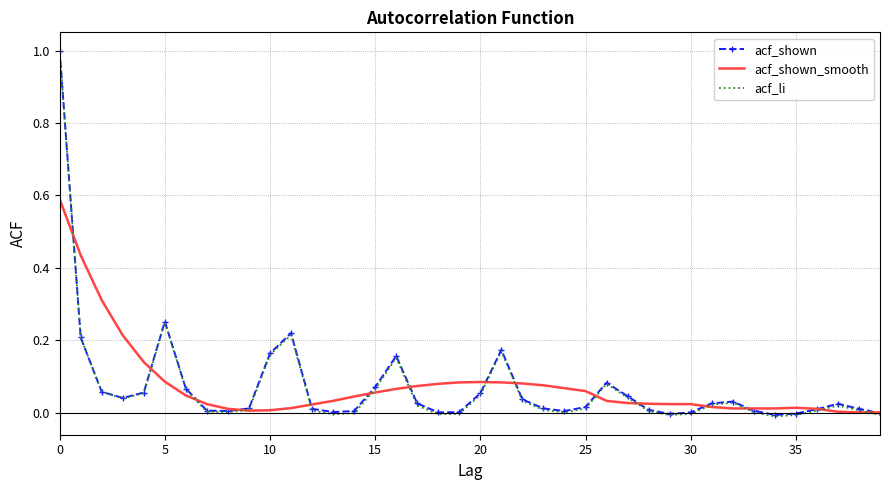

What is the maximum value for acf_shown?

1.0